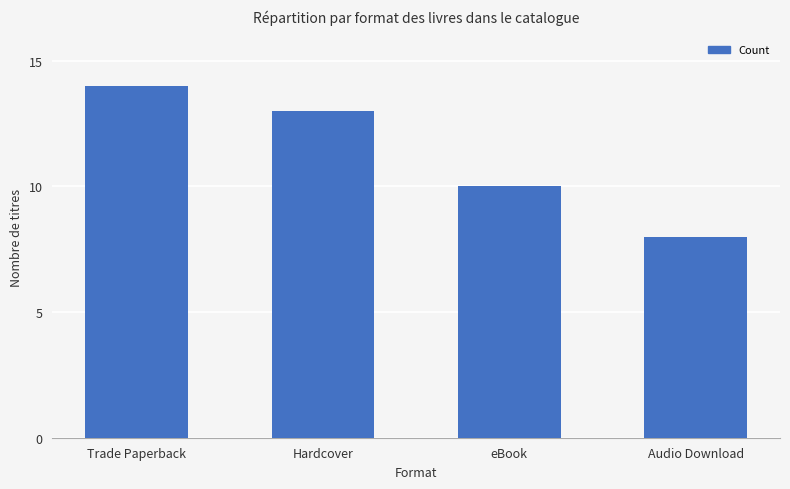

Reading left to right, extract all data points from this chart.

Trade Paperback=14	Hardcover=13	eBook=10	Audio Download=8